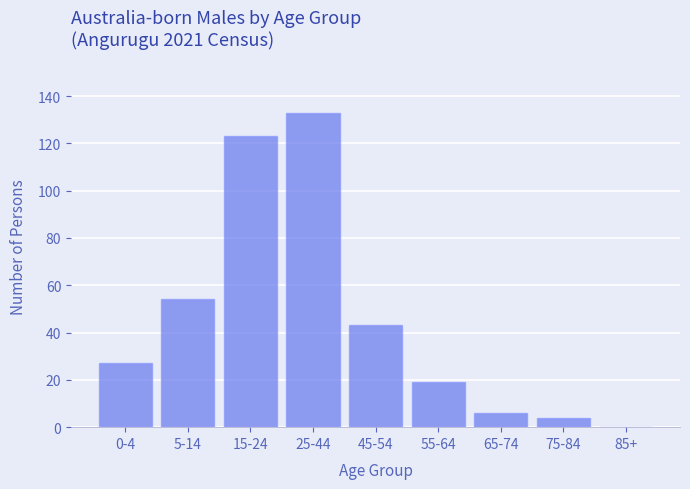

Reading right to left, transcribe all the data shown in this chart.

85+=0	75-84=4	65-74=6	55-64=19	45-54=43	25-44=133	15-24=123	5-14=54	0-4=27